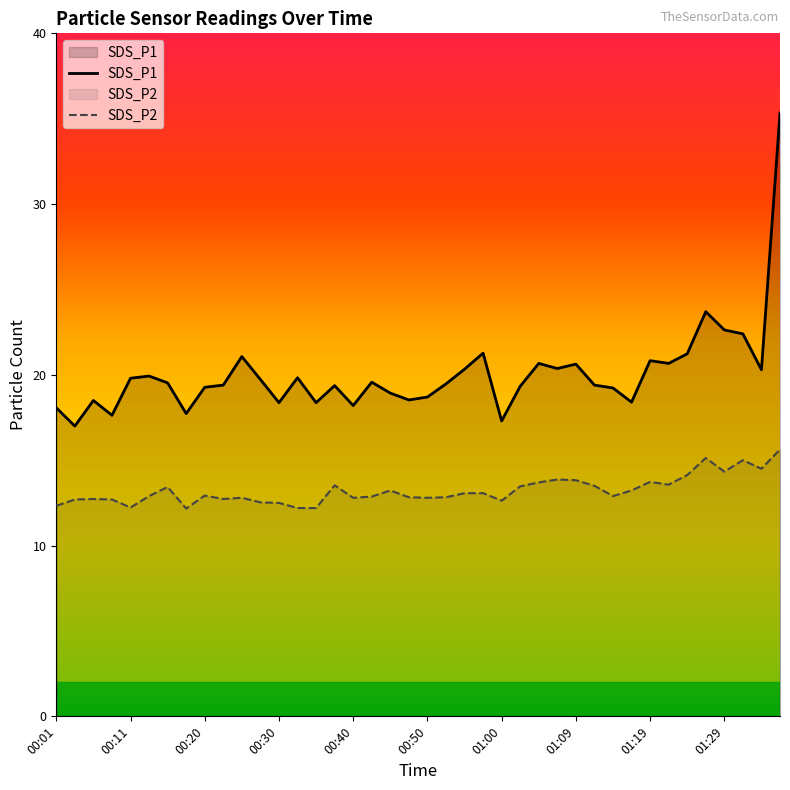

What is the difference between the highest and lowest values at 00:03?

4.3